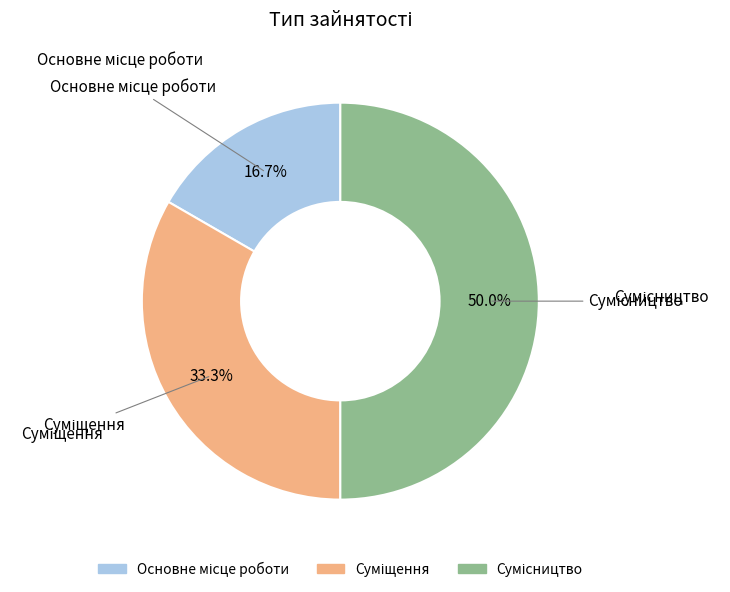

Does Суміщення represent more than half of the total?

No